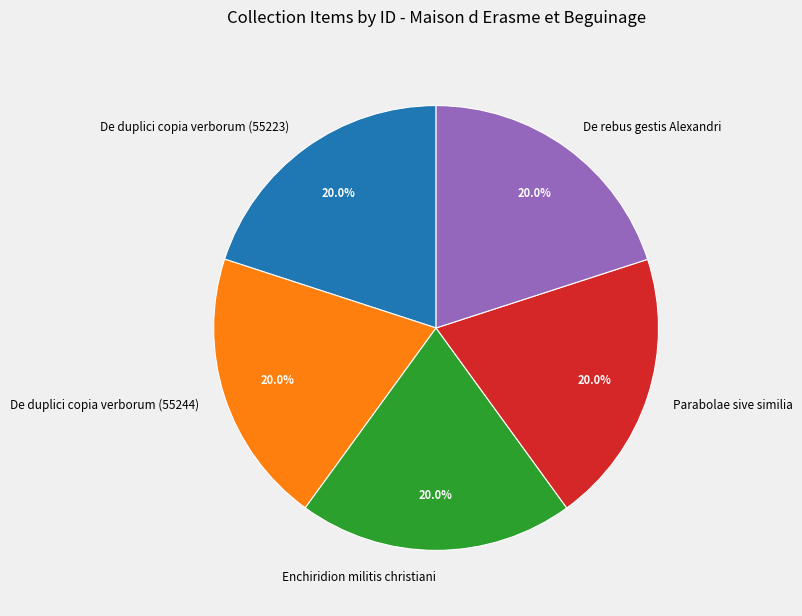

True or false: Parabolae sive similia accounts for 34% of the total.

False